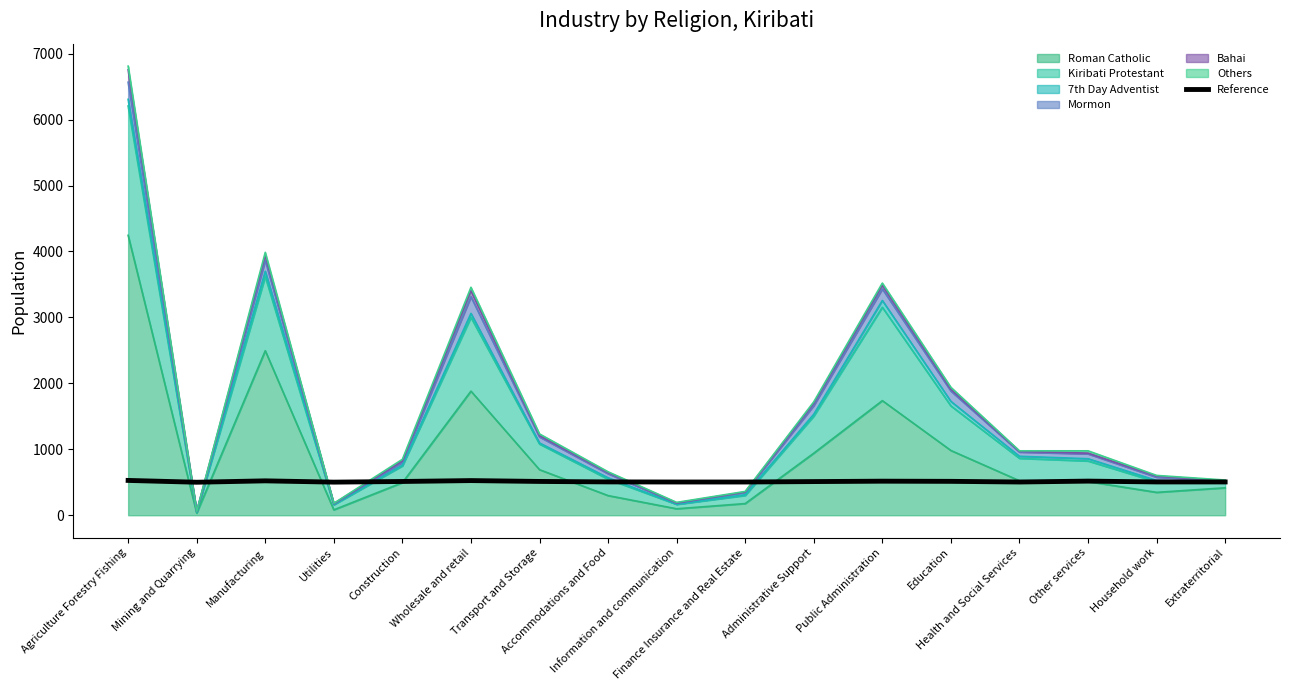

What is the sum of all values?

8688.0